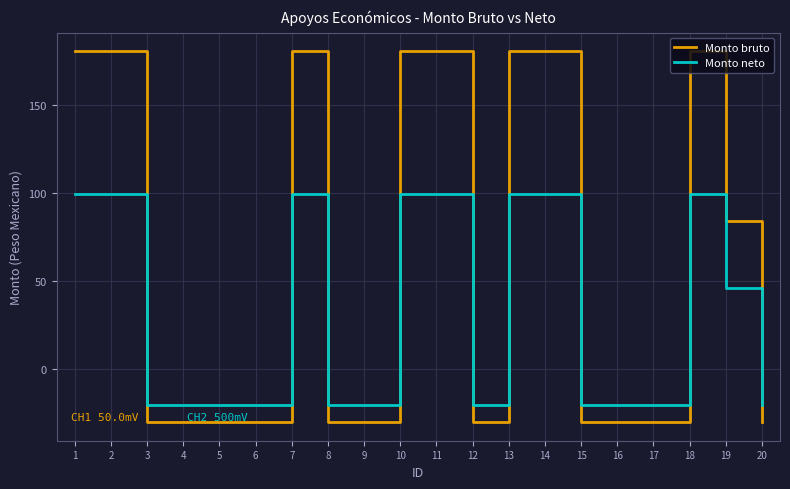

Which series has the largest range (max minus min)?

Monto bruto